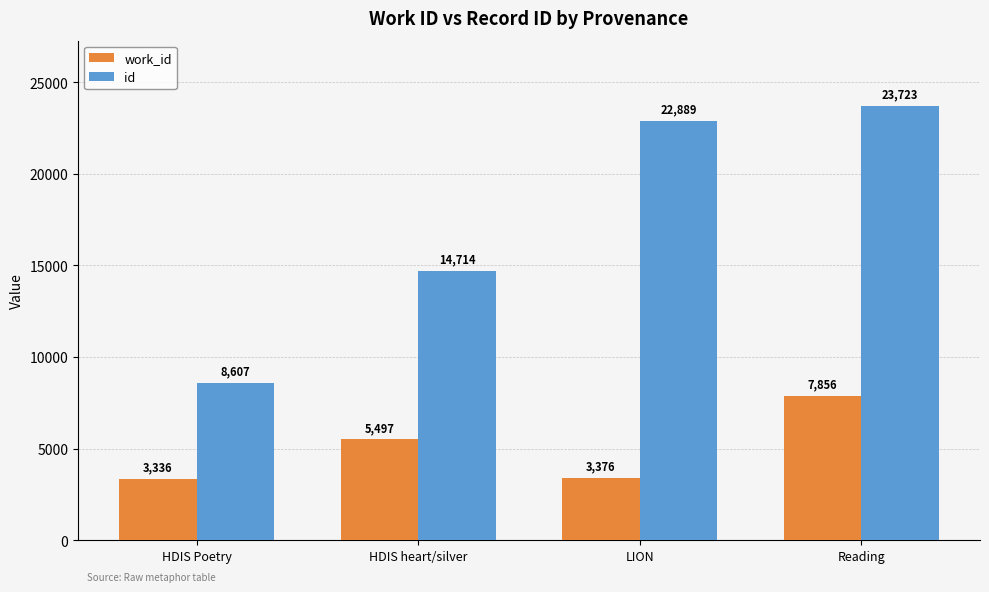

How many groups of bars are there?

4